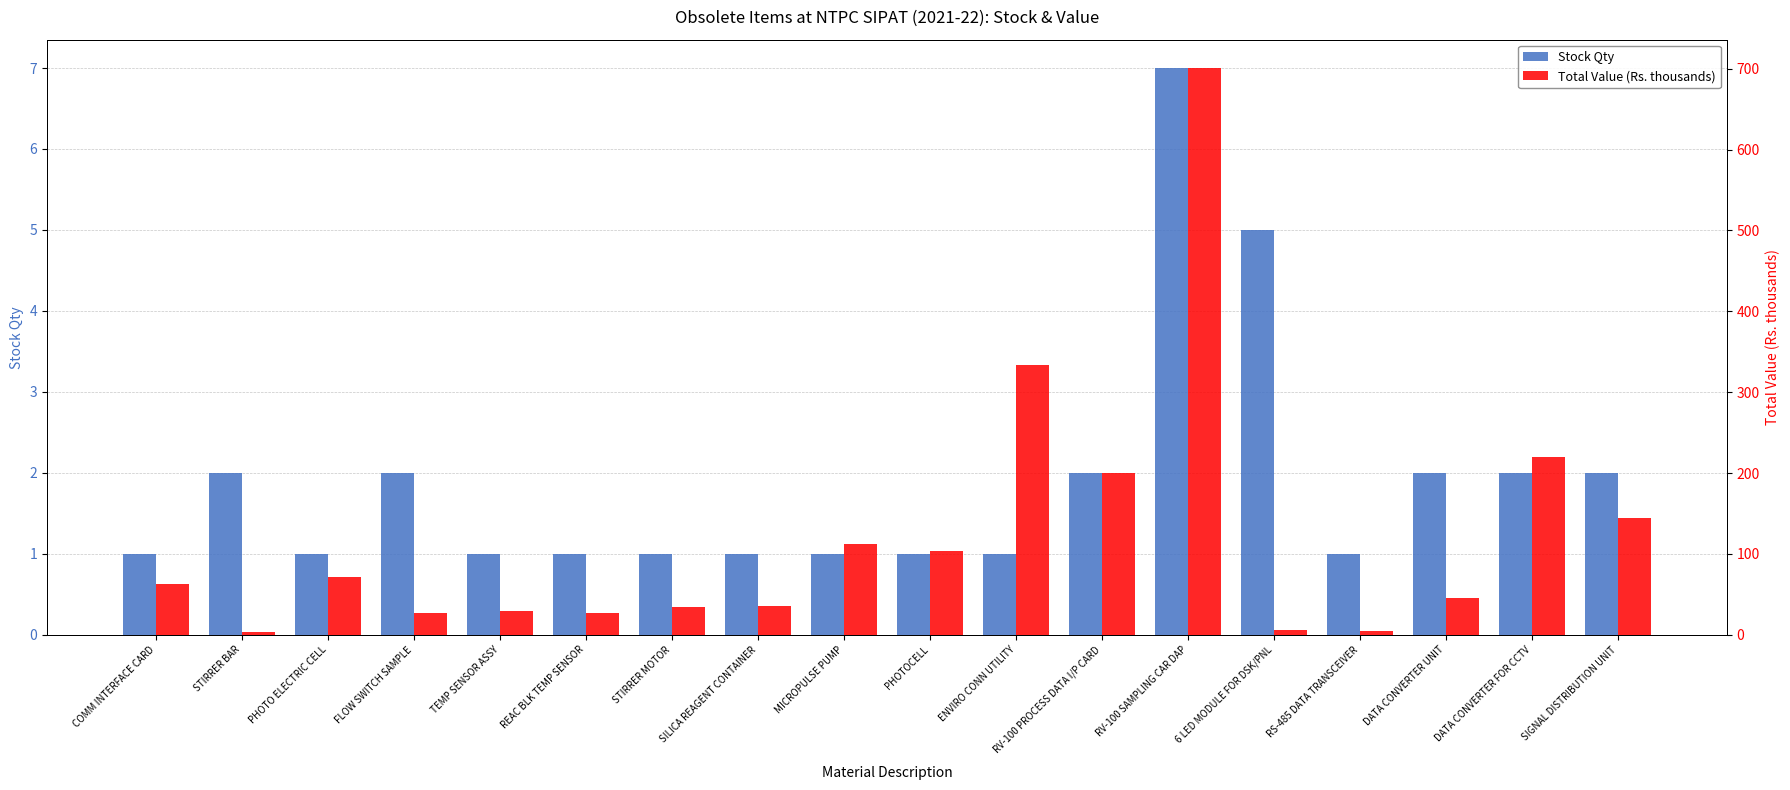

Where is Stock Qty nearest to the value 4?

6 LED MODULE FOR DSK/PNL